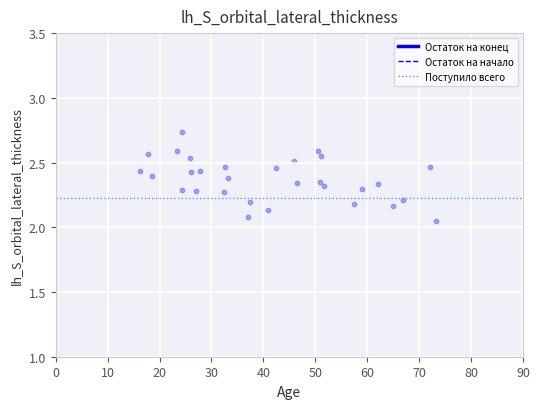

Which series contains the highest Y value?

Остаток на конец